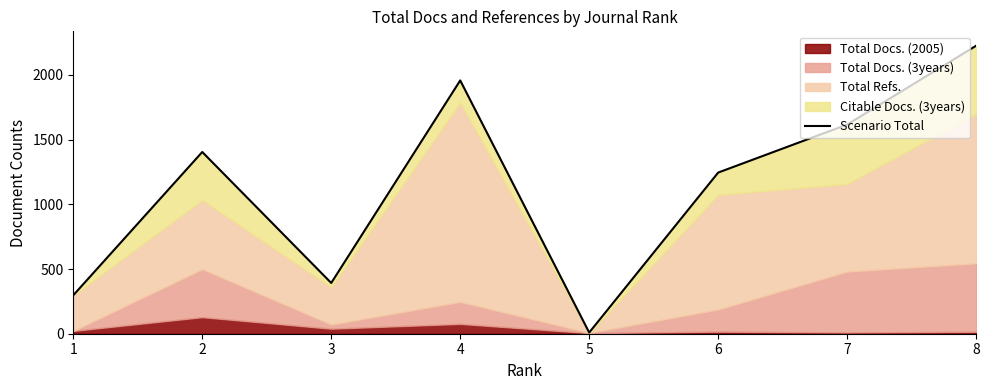

Reading left to right, transcribe all the data shown in this chart.

297	1404	392	1957	9	1245	1616	2225